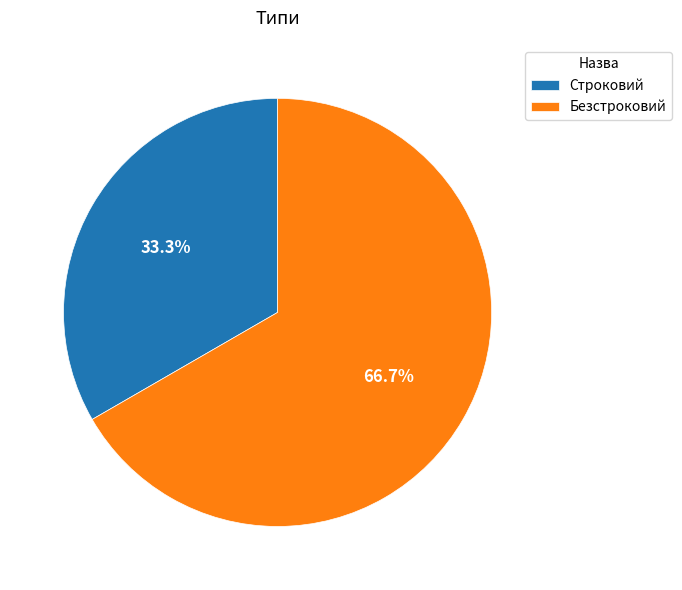

Does Строковий account for over 50% of the chart?

No